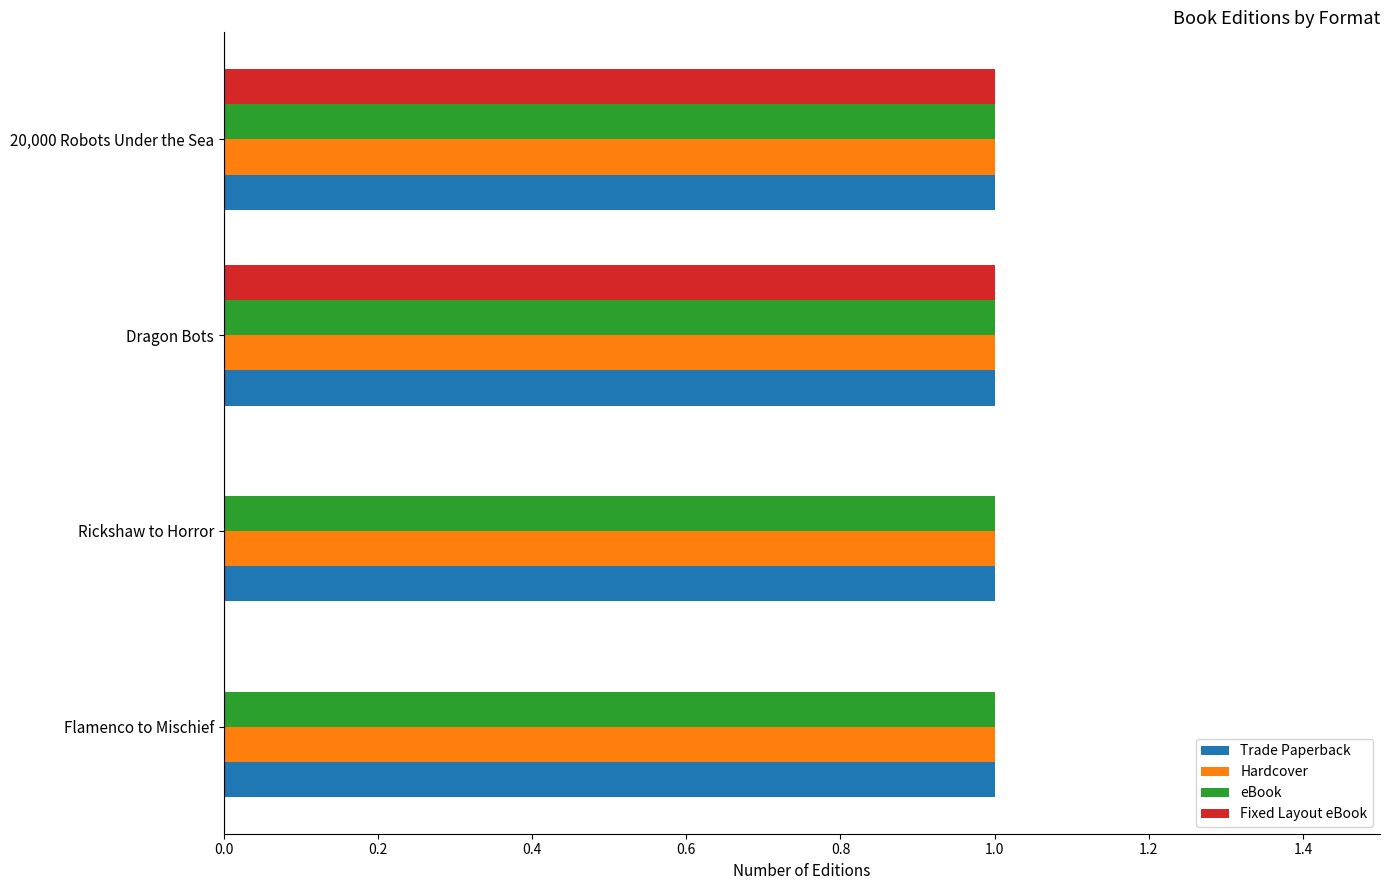

What is the maximum value shown in the chart?

1